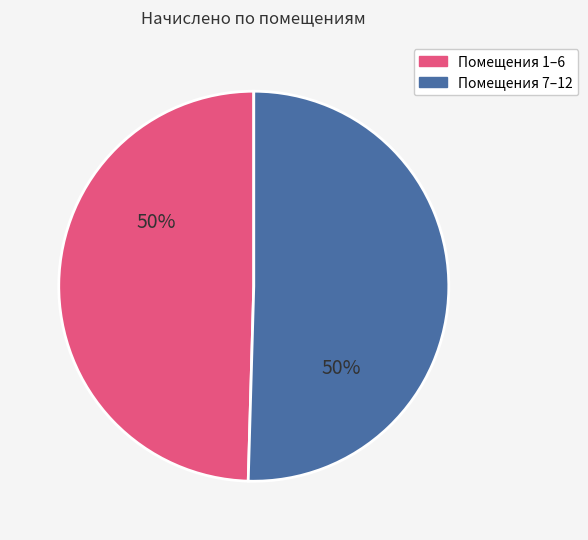

Count the number of slices in the pie.

2